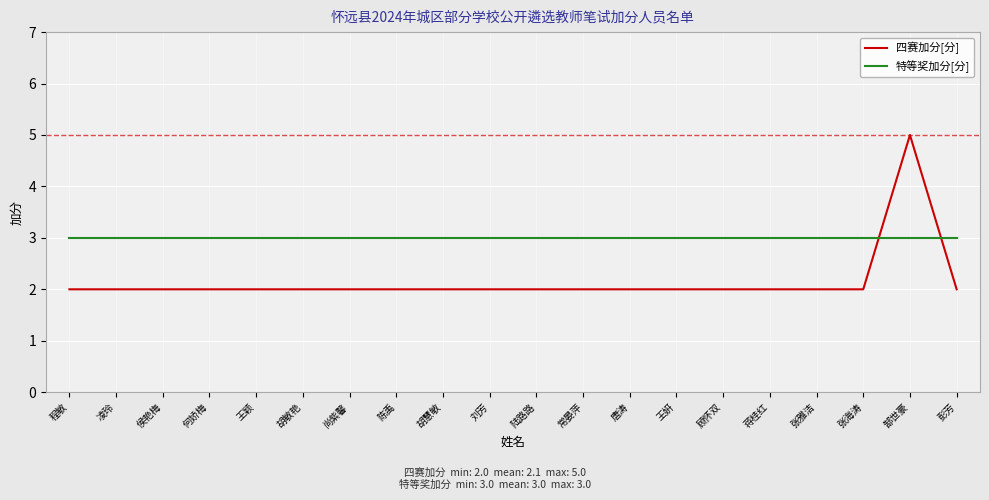

At which category is the sum across all series the highest?

郜世豪